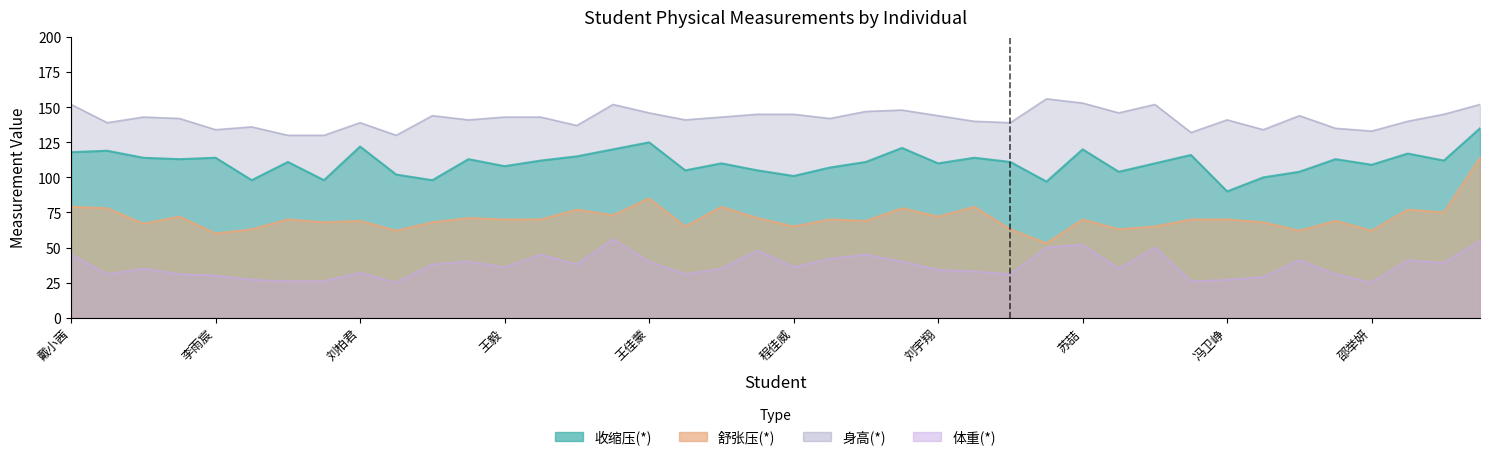

List the series in order of their peak value, highest first.

身高(*), 收缩压(*), 舒张压(*), 体重(*)